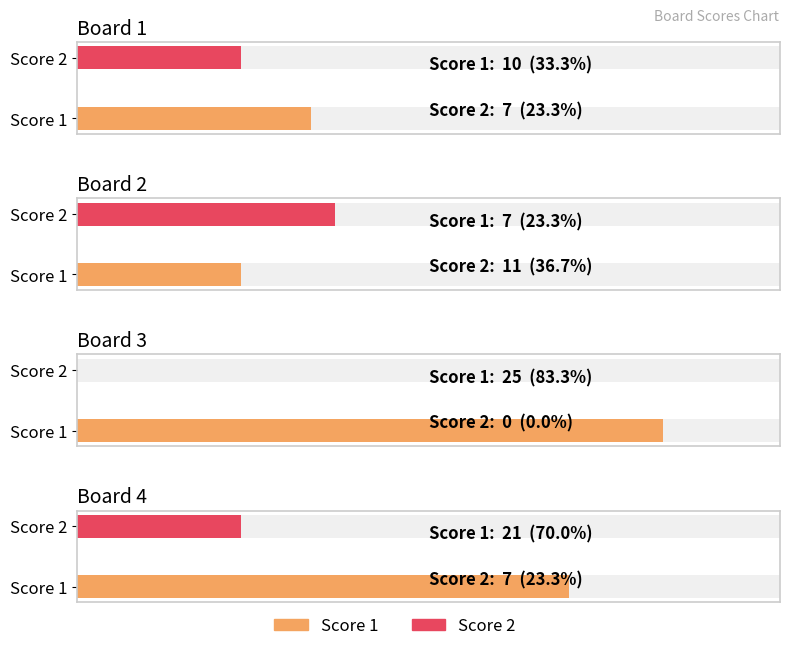

What is the difference between the highest and lowest values at Board 1?

3